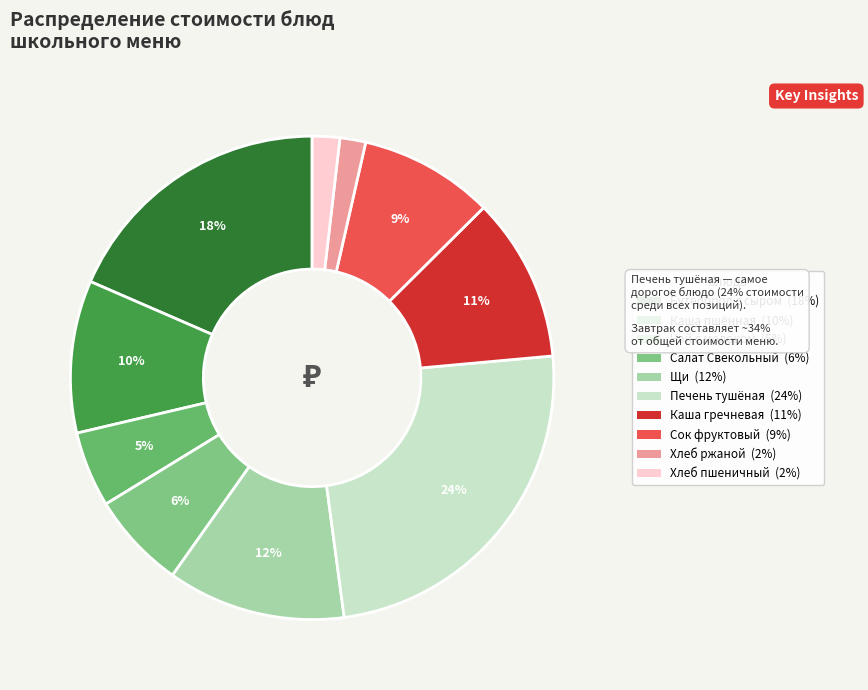

Count the number of slices in the pie.

10